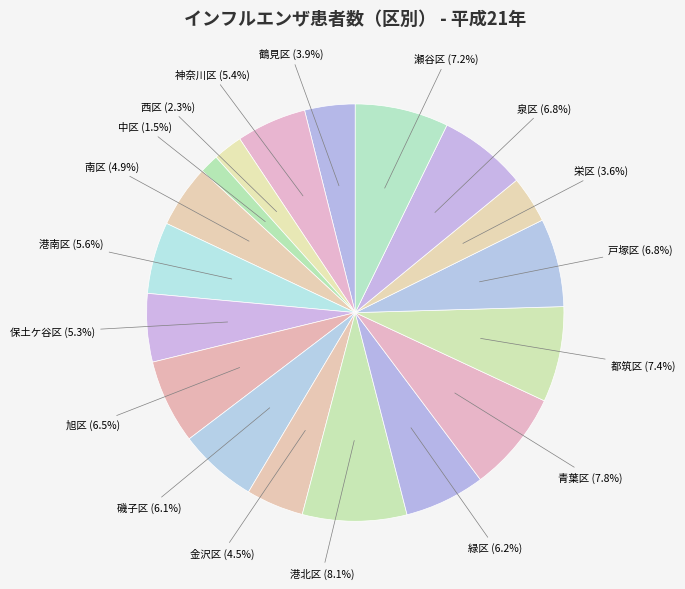

Which slice is the smallest?

中区